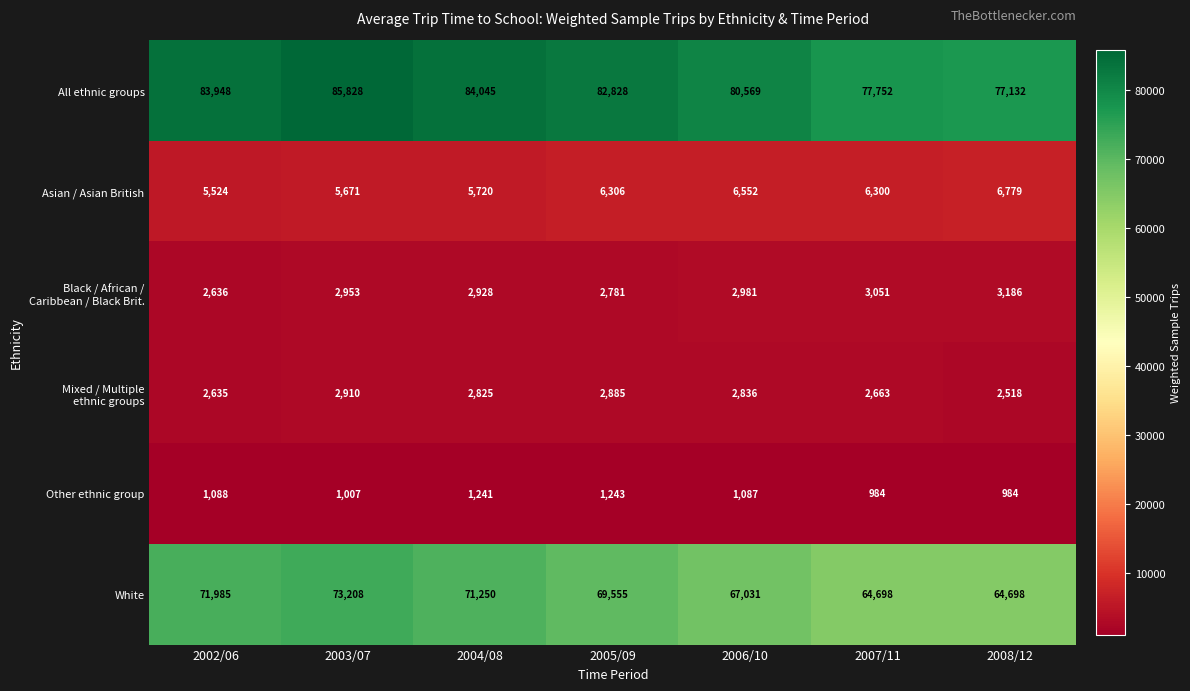

What is the maximum value shown in the chart?

85828